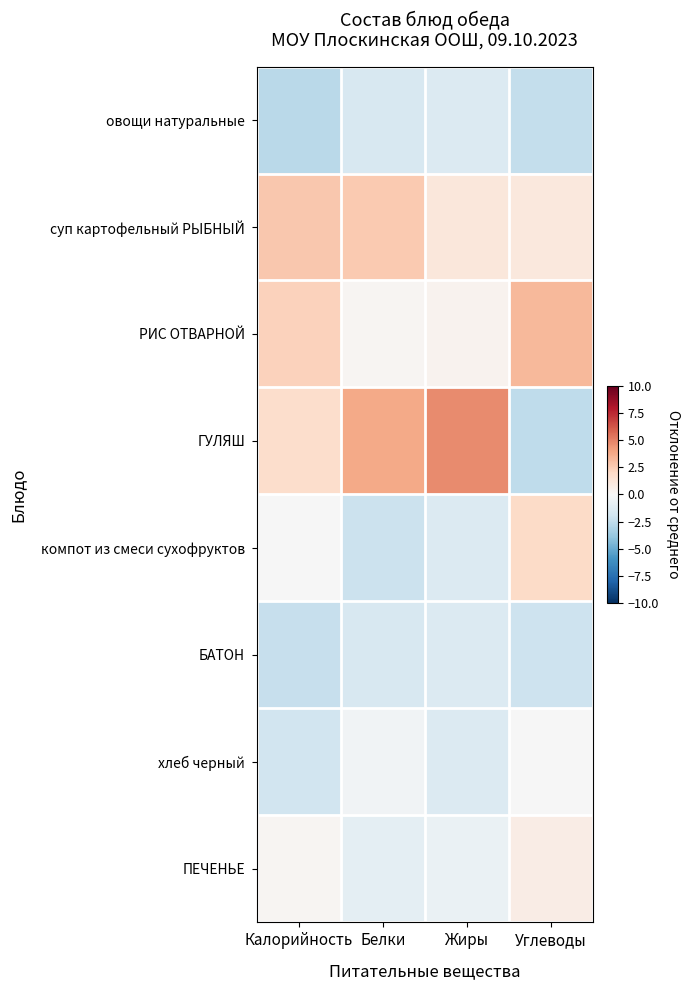

What is the spread (max minus min) of values at Белки?

6.0